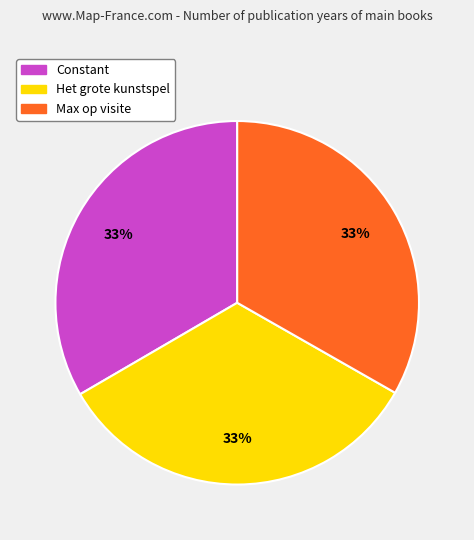

To the nearest percent, what is the average slice percentage?

33%